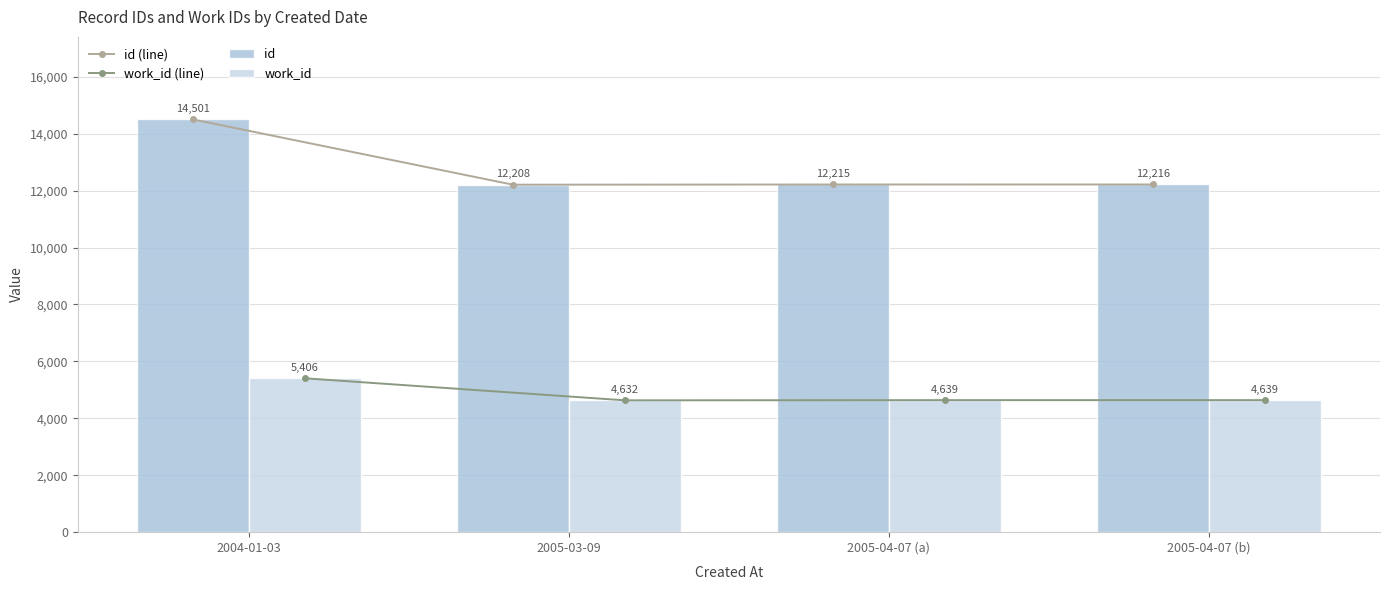

What is the difference between the highest and lowest values at 2005-04-07 (b)?

7577